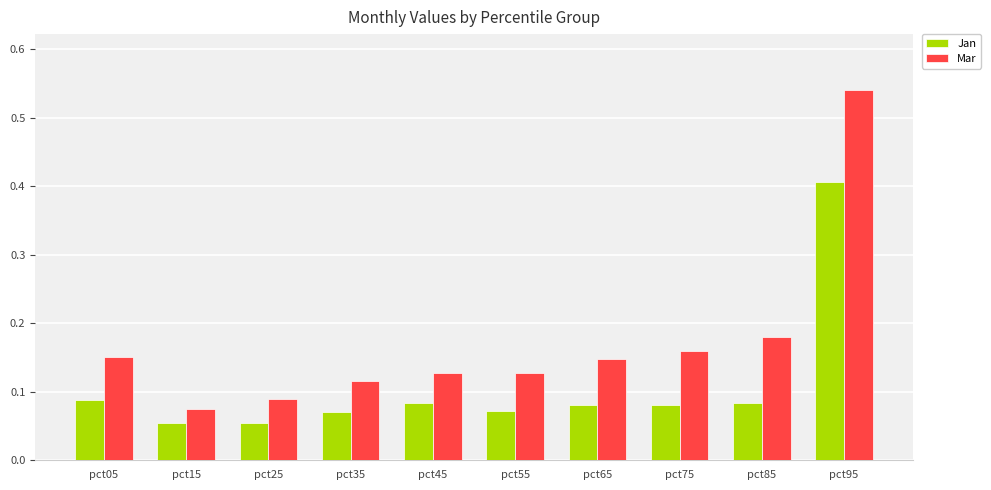

The value of Mar at pct45 is 0.2. True or false?

False